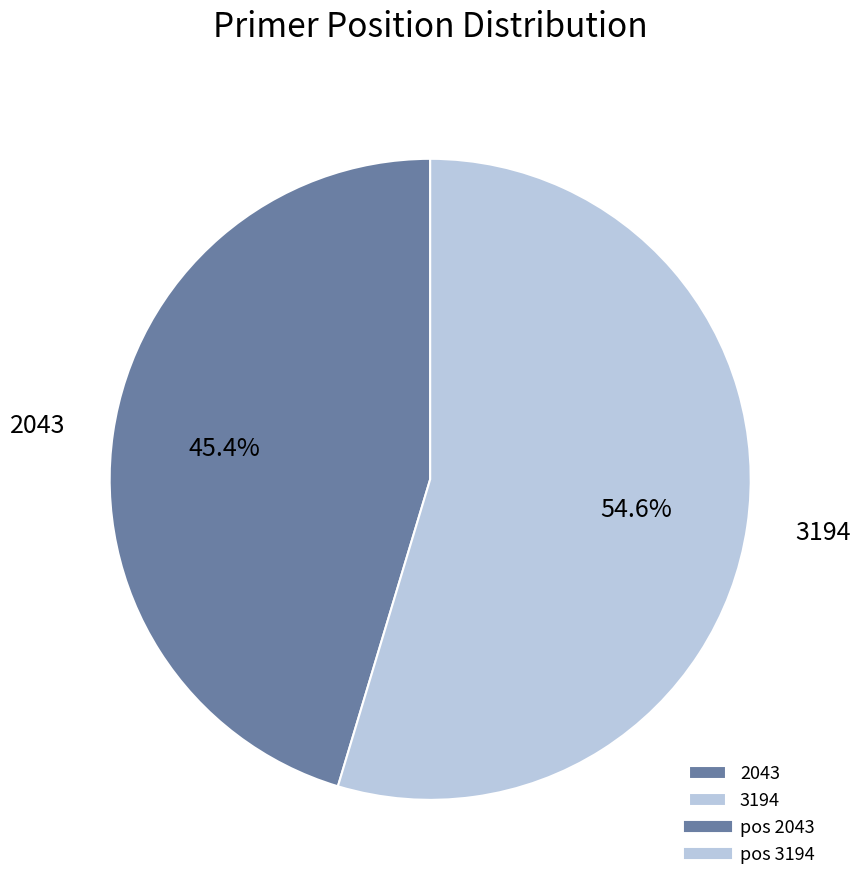

To the nearest percent, what percentage of the pie is 2043?

45%